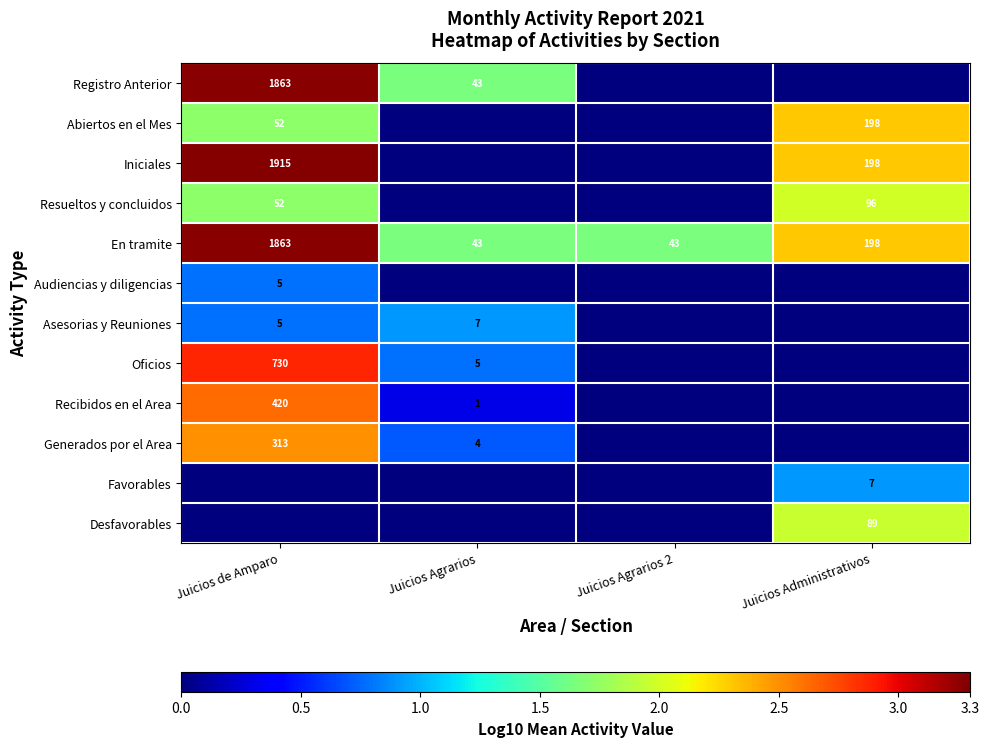

The value of Resueltos y concluidos at Juicios de Amparo is 36. True or false?

False